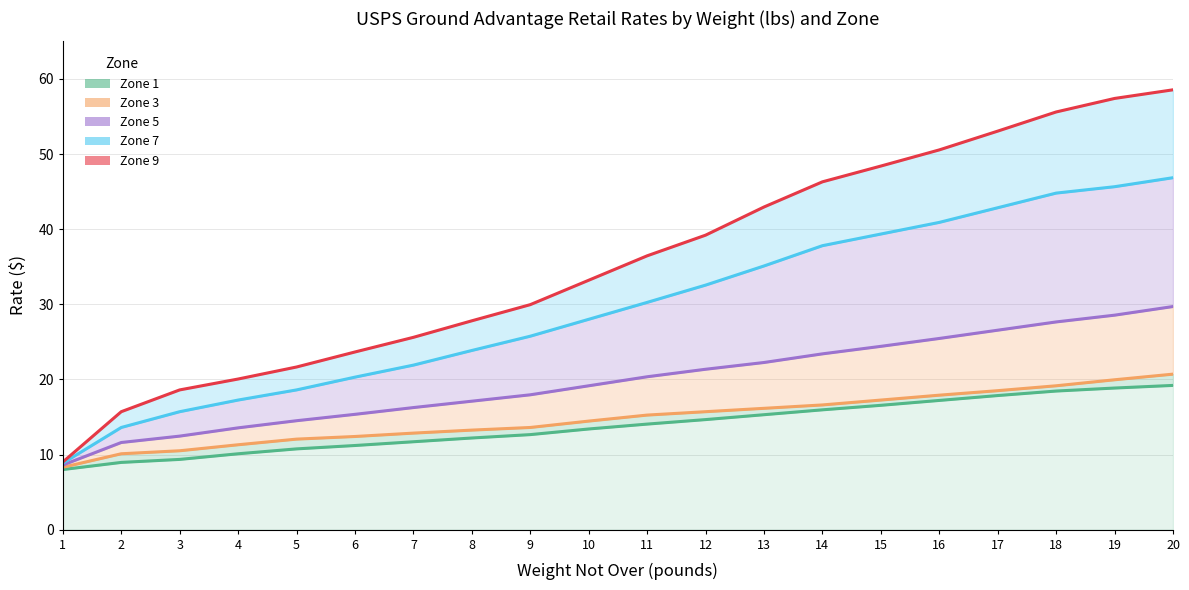

How many data points in Zone 7 line are less than 30?

10